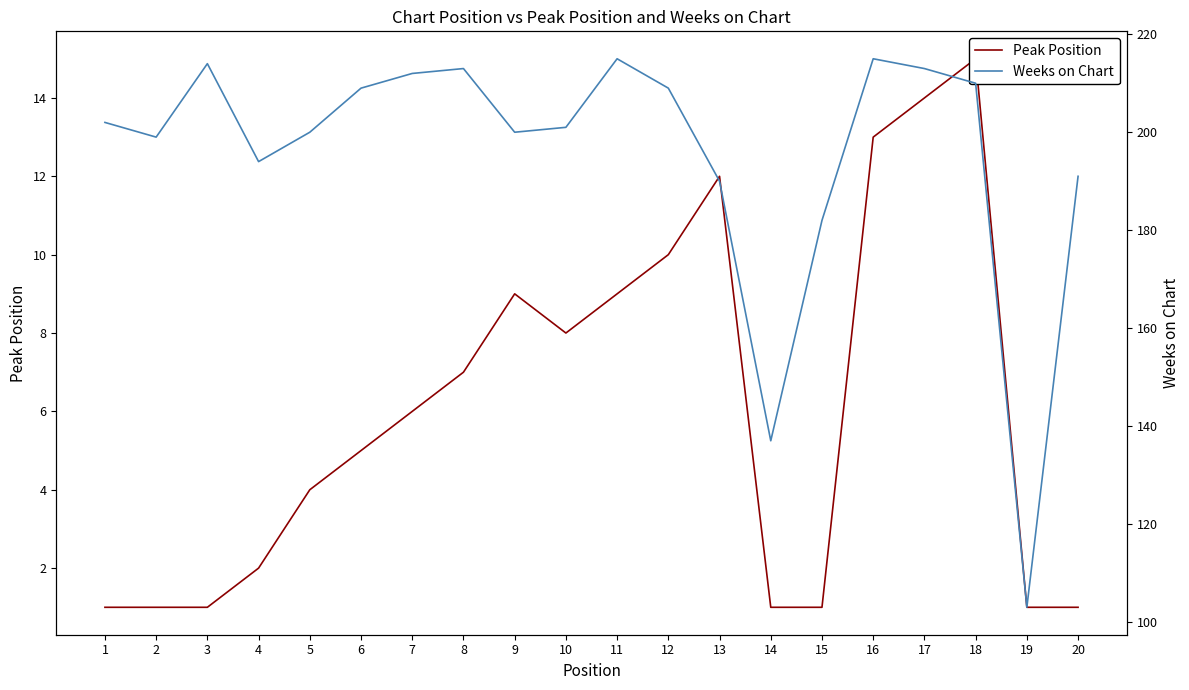

True or false: Peak Position has a value of 15 at 18.

True